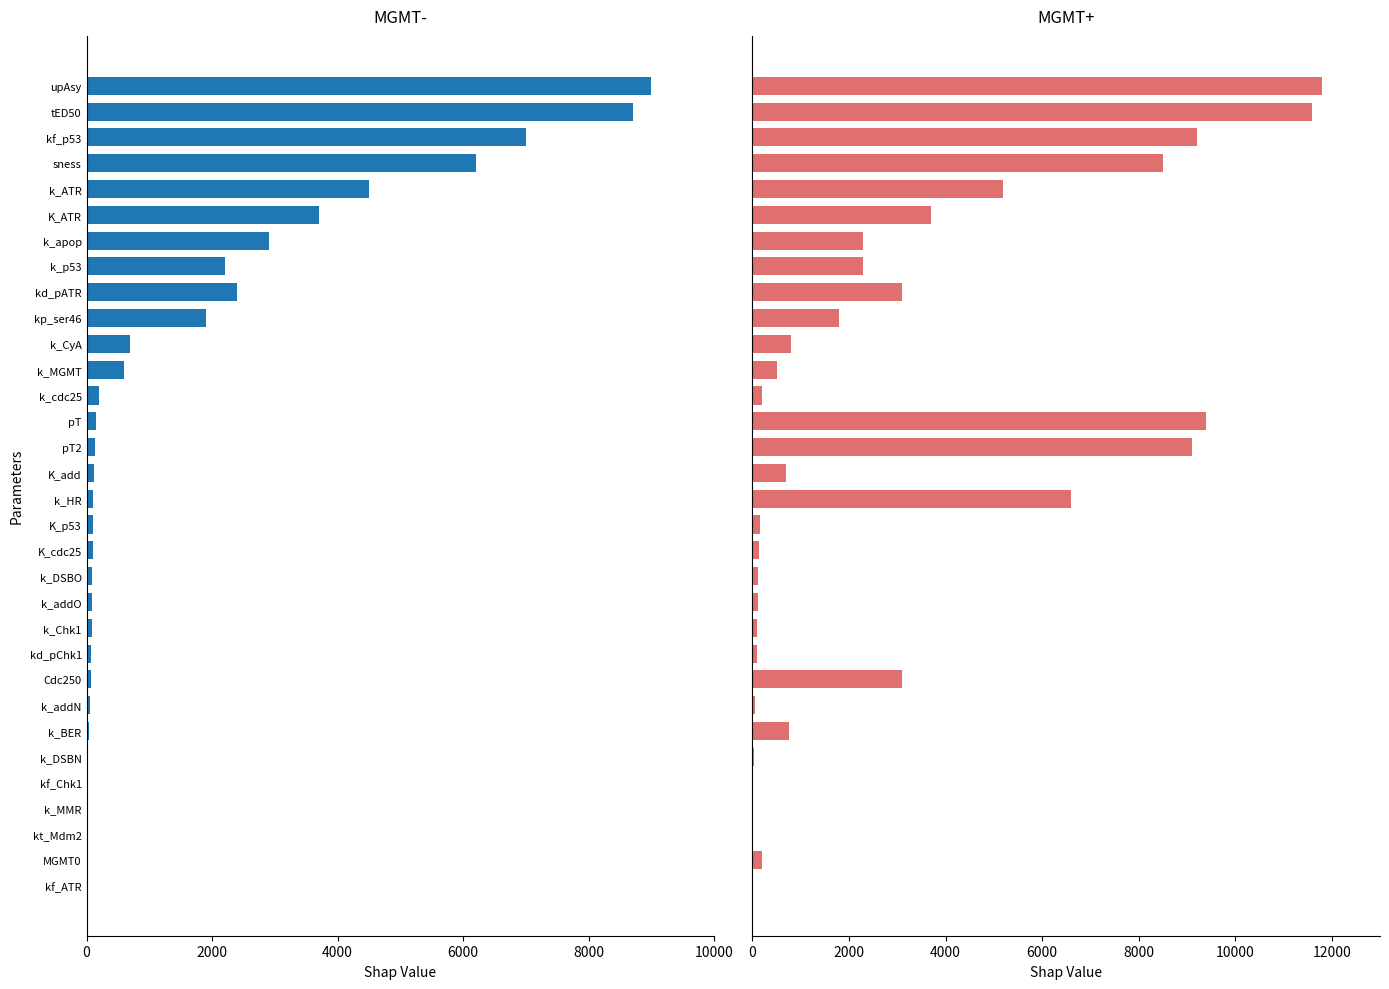

Does the chart contain any negative values?

No